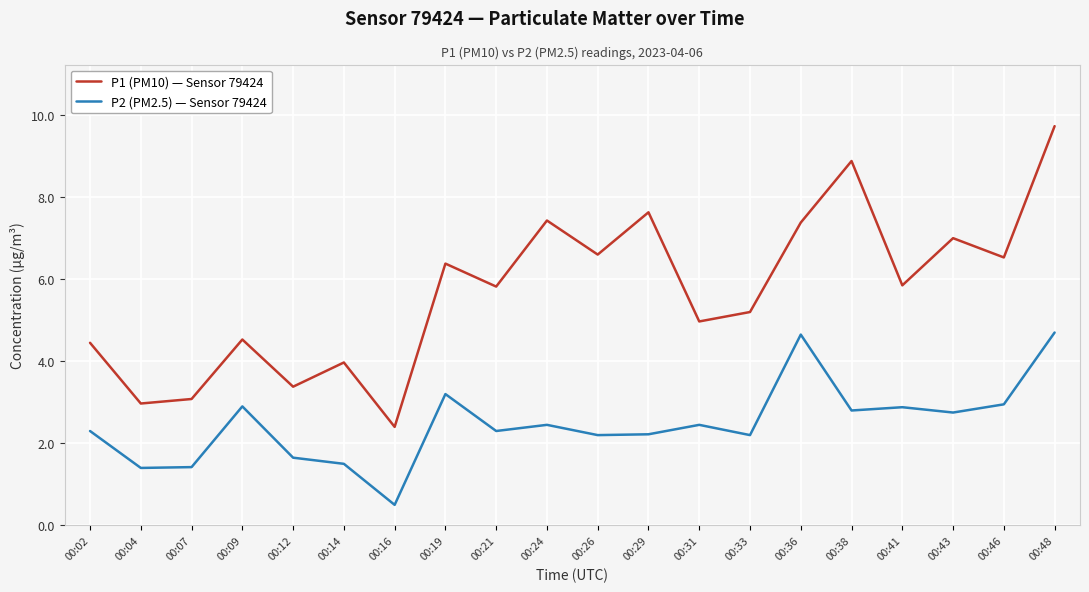

True or false: P1 (PM10) — Sensor 79424 has more than 0 points higher than both neighbors.

True